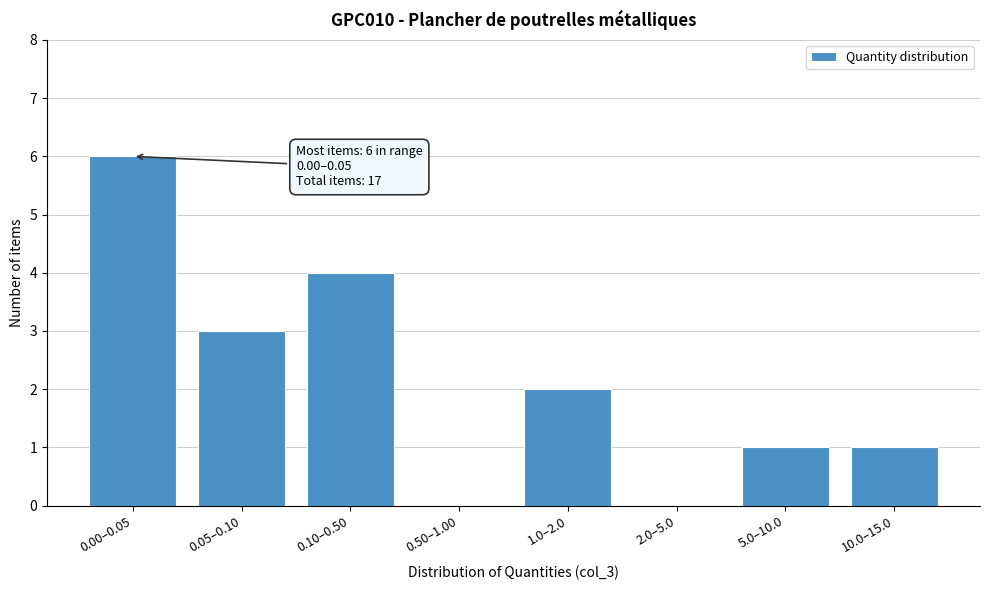

Reading left to right, what are all the values shown in this chart?

0.00–0.05=6	0.05–0.10=3	0.10–0.50=4	0.50–1.00=0	1.0–2.0=2	2.0–5.0=0	5.0–10.0=1	10.0–15.0=1